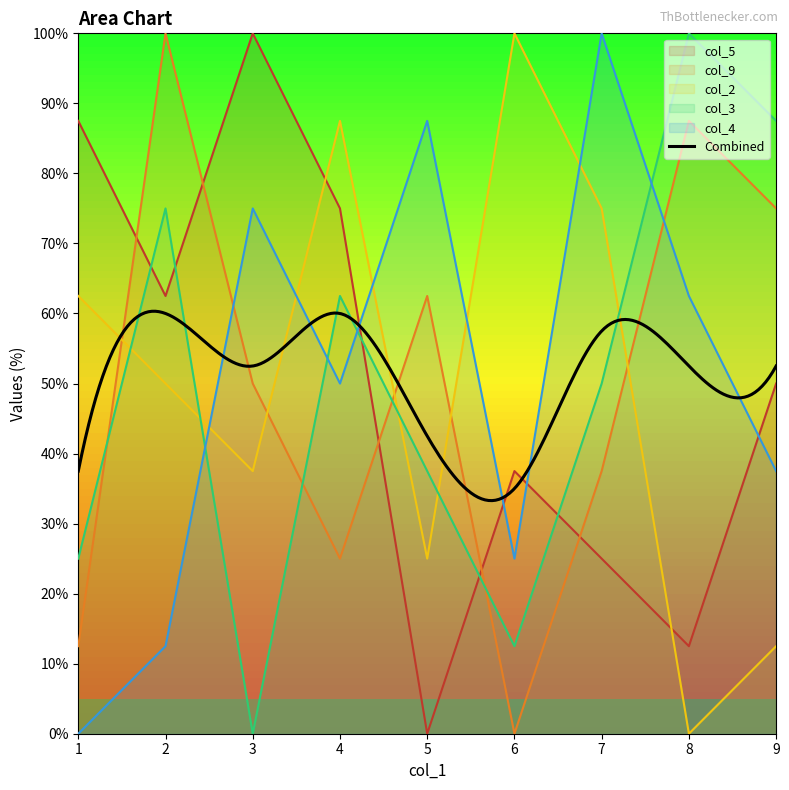

At which label does col_5 first exceed 50?

1